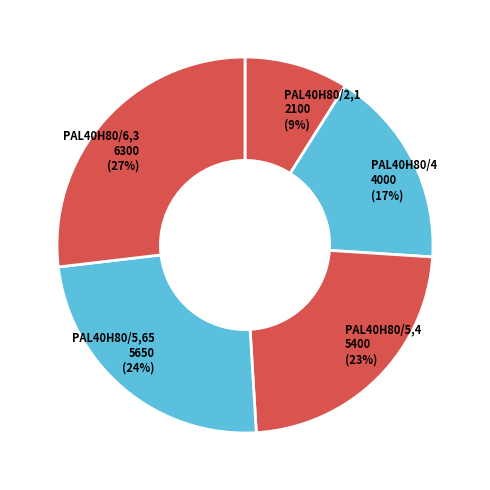

Do PAL40H80/6,3 and PAL40H80/4 together represent more than half of the pie?

No